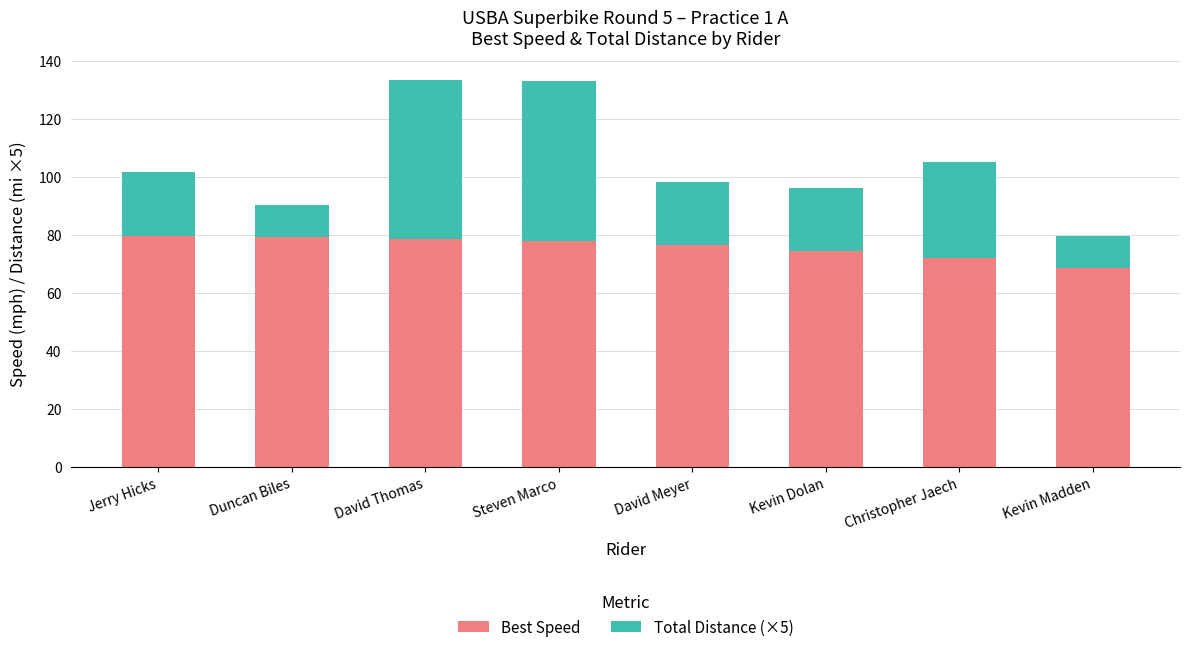

What is the average value of the Best Speed series?

75.8